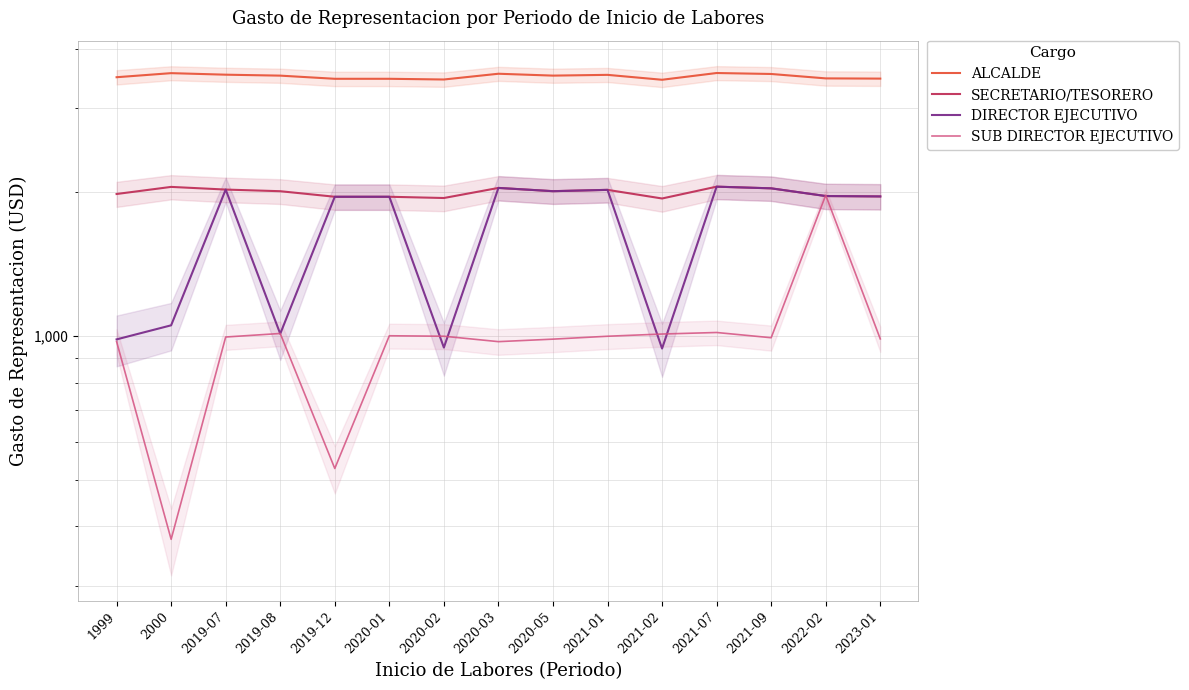

At 2023-01, list the series in order from largest to smallest.

ALCALDE, SECRETARIO/TESORERO, DIRECTOR EJECUTIVO, SUB DIRECTOR EJECUTIVO